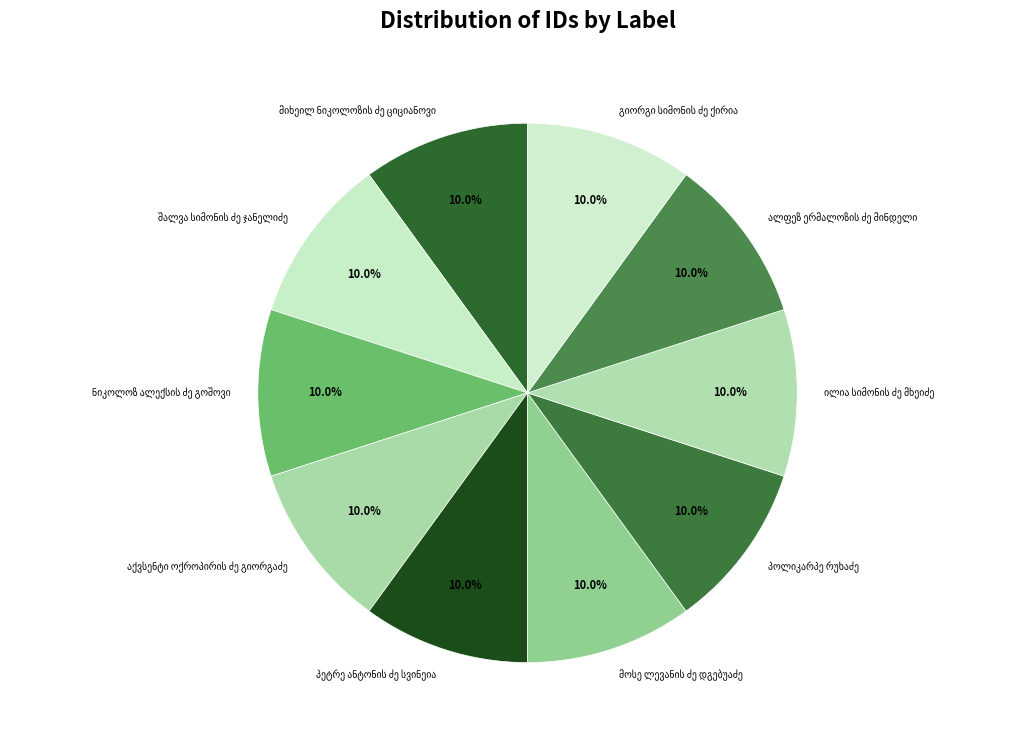

Does any single category account for the majority?

No